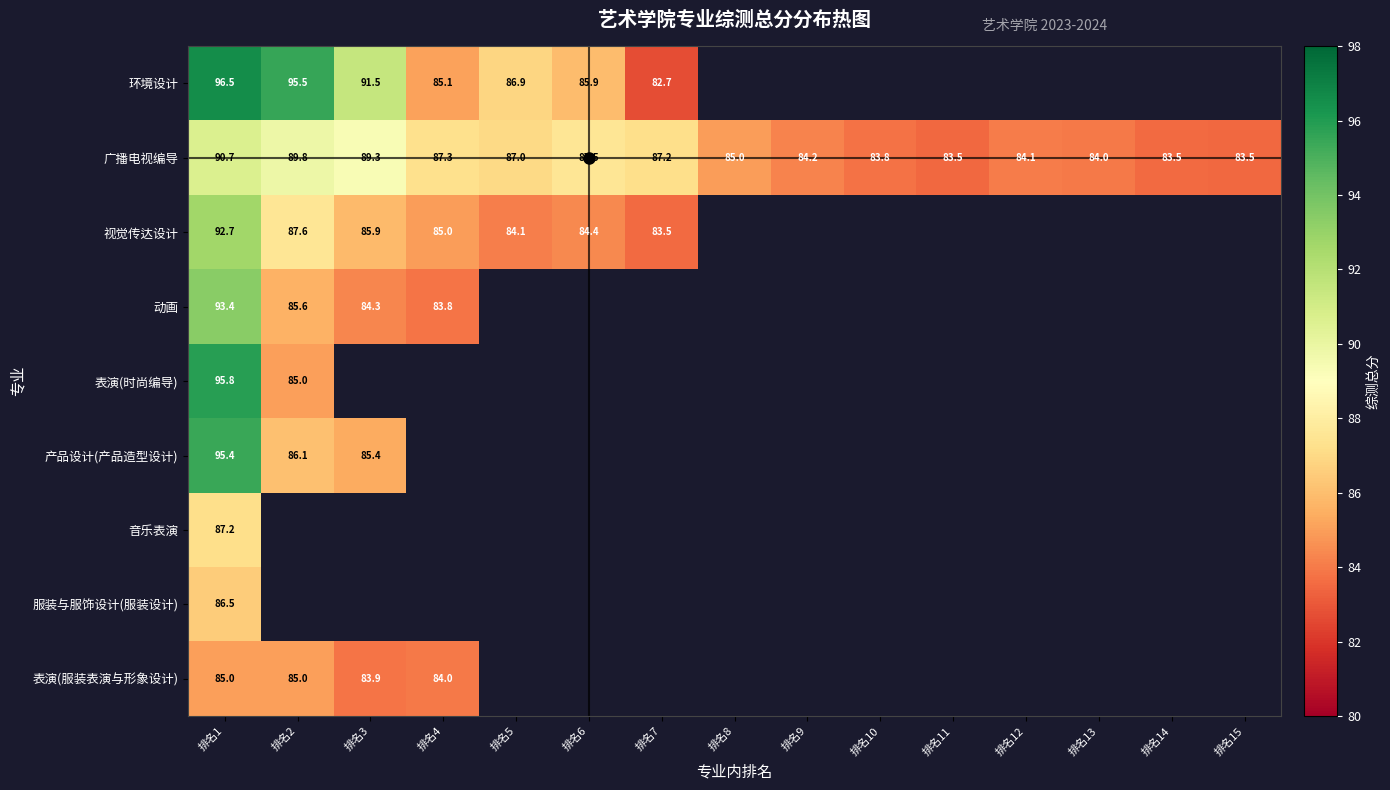

What is the minimum value for 产品设计(产品造型设计)?

85.4